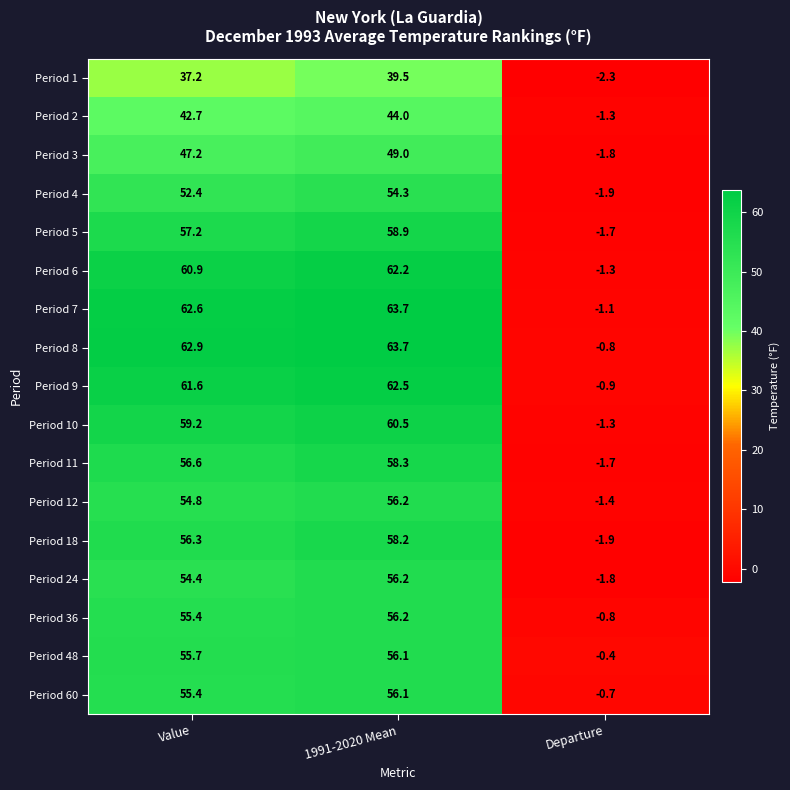

What is the average value of the Period 36 series?

36.9